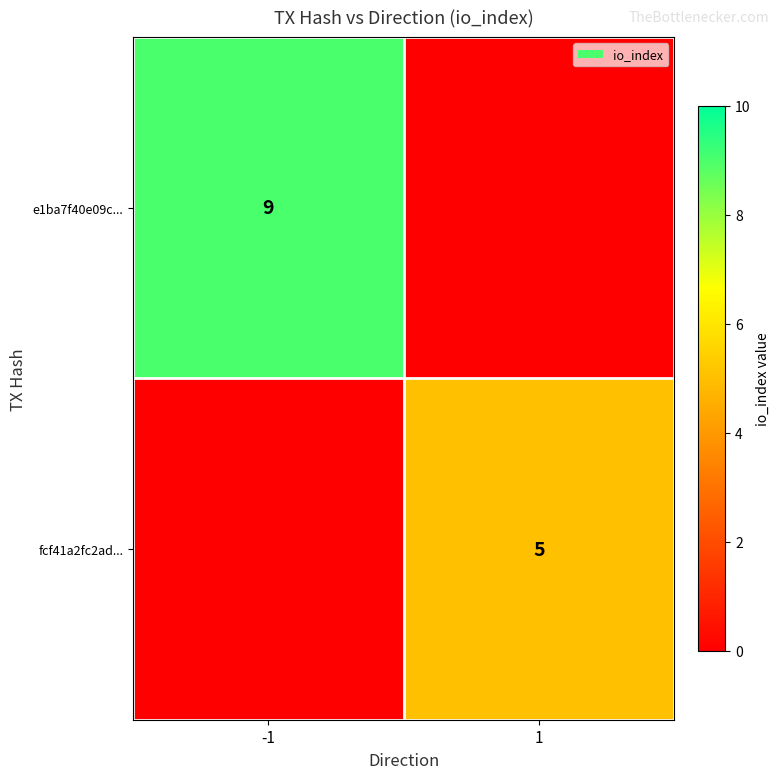

Is it true that e1ba7f40e09c... equals 15 at -1?

False